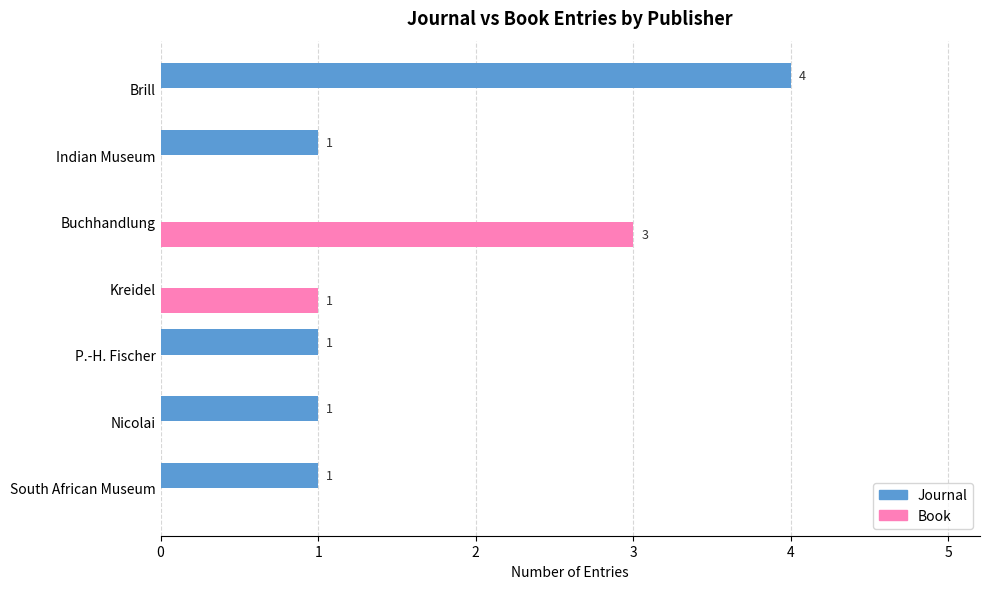

True or false: Journal has a value of 1 at South African Museum.

True